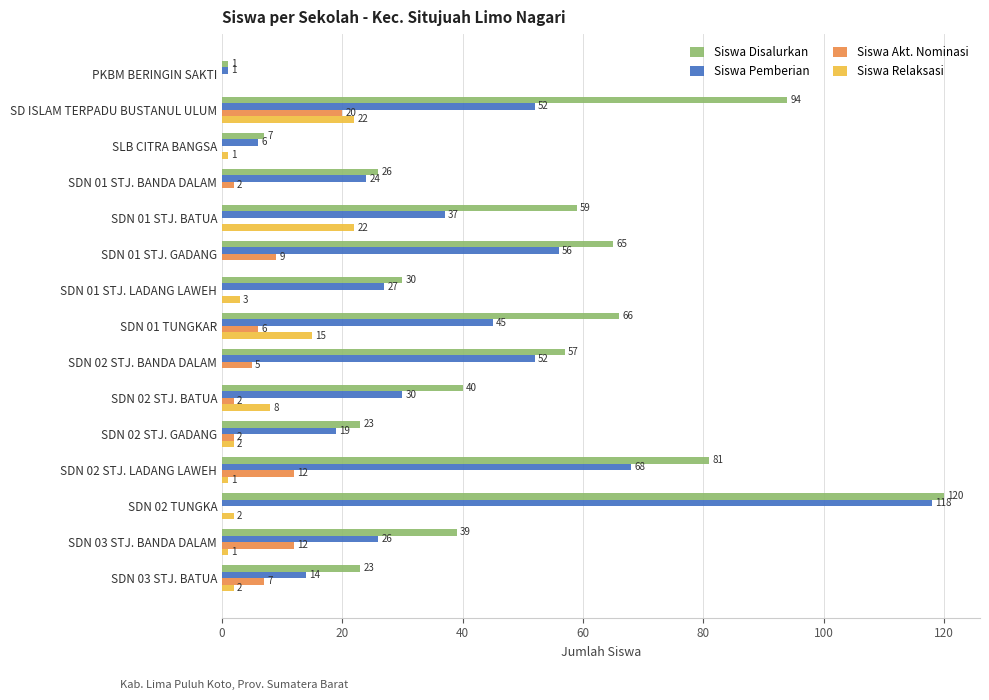

Which series changed the most between SDN 03 STJ. BANDA DALAM and SDN 03 STJ. BATUA?

Siswa Disalurkan